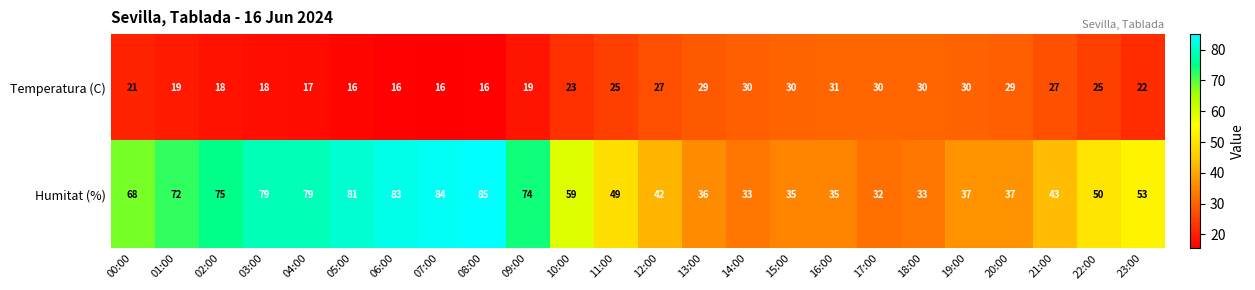

How many values in the Temperatura (C) series are below 25?

12